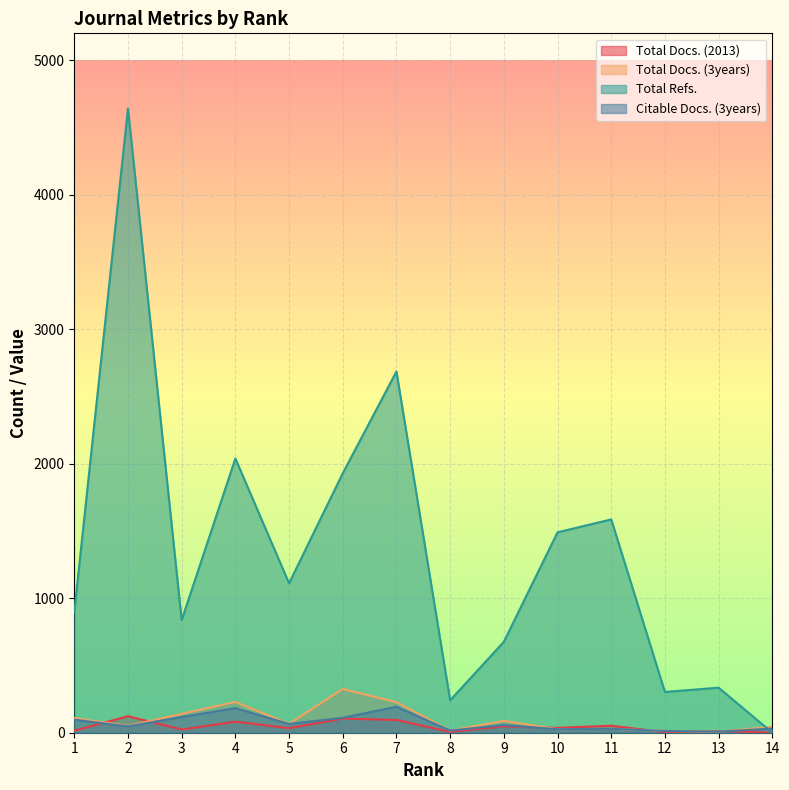

Which series has the widest spread of values?

Total Refs.